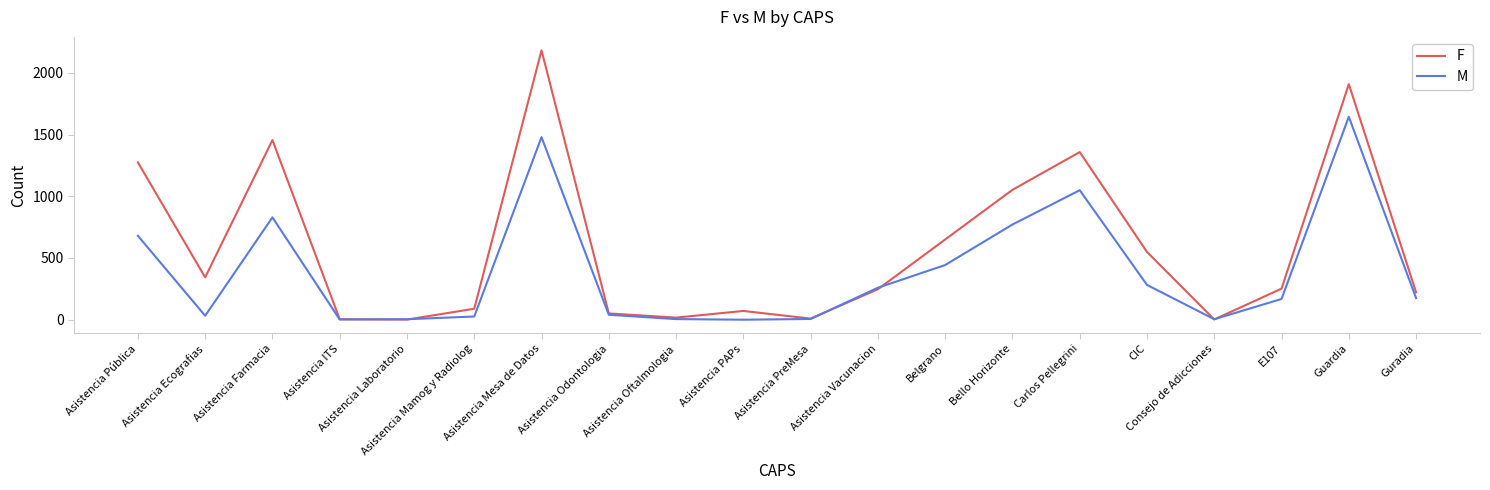

Read the F value at Asistencia Pública, to the nearest 10.

1280